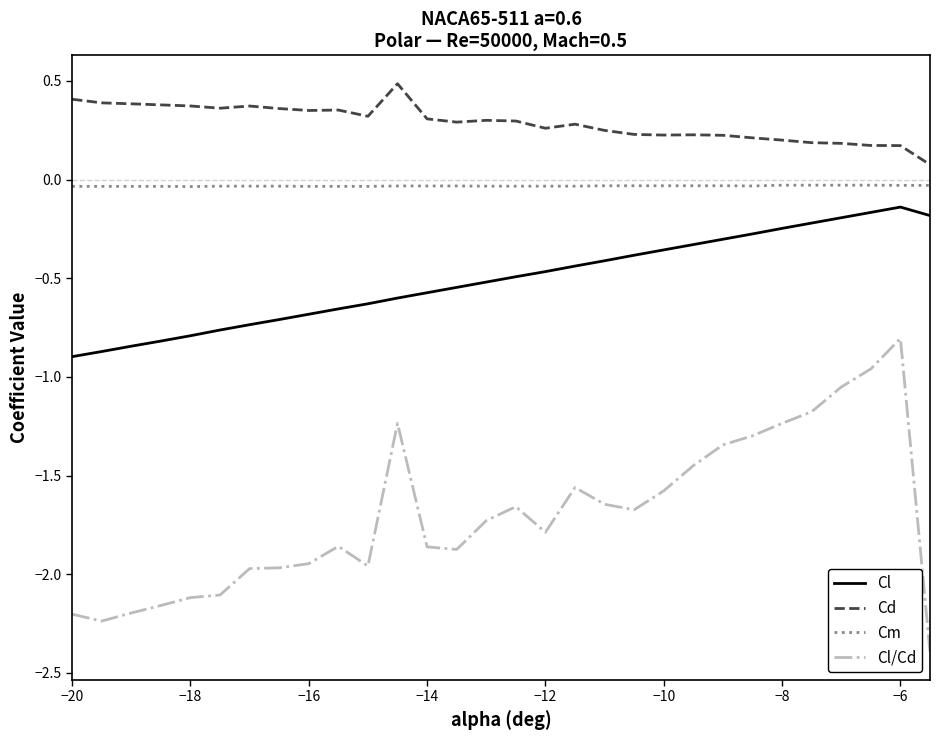

List the series in order of their overall mean, highest first.

Cd, Cm, Cl, Cl/Cd